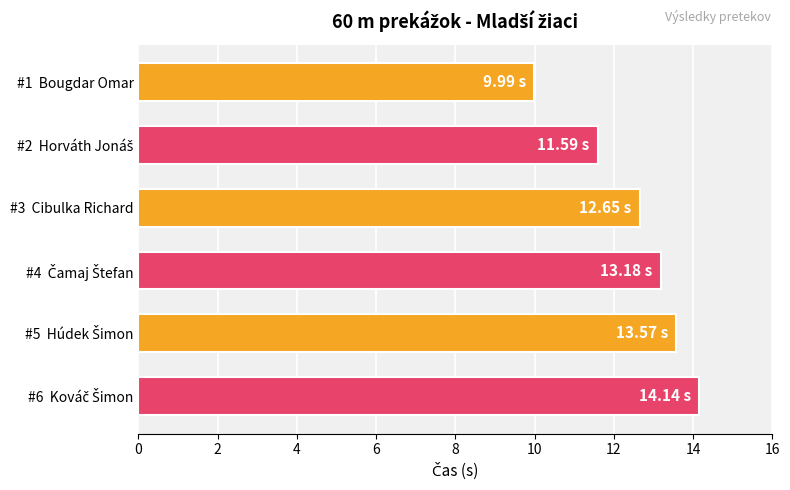

How many data points does each series have?

6